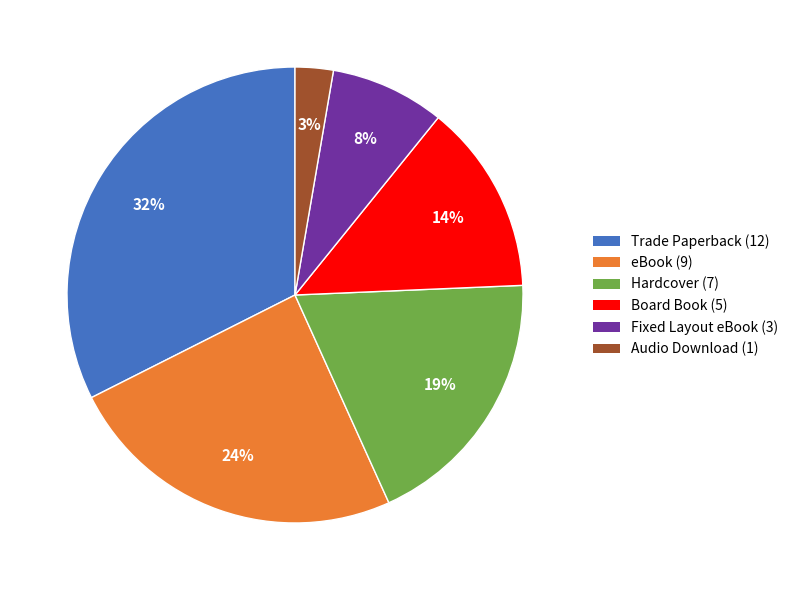

Does Audio Download represent more than half of the total?

No